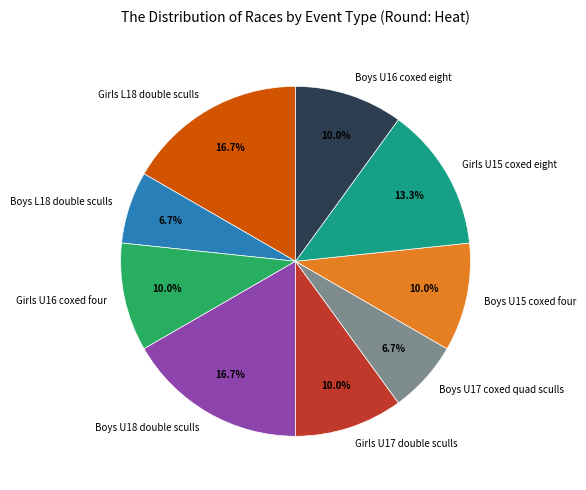

What is the ratio of the value at Boys U16 coxed eight to the value at Girls U17 double sculls?

1.0